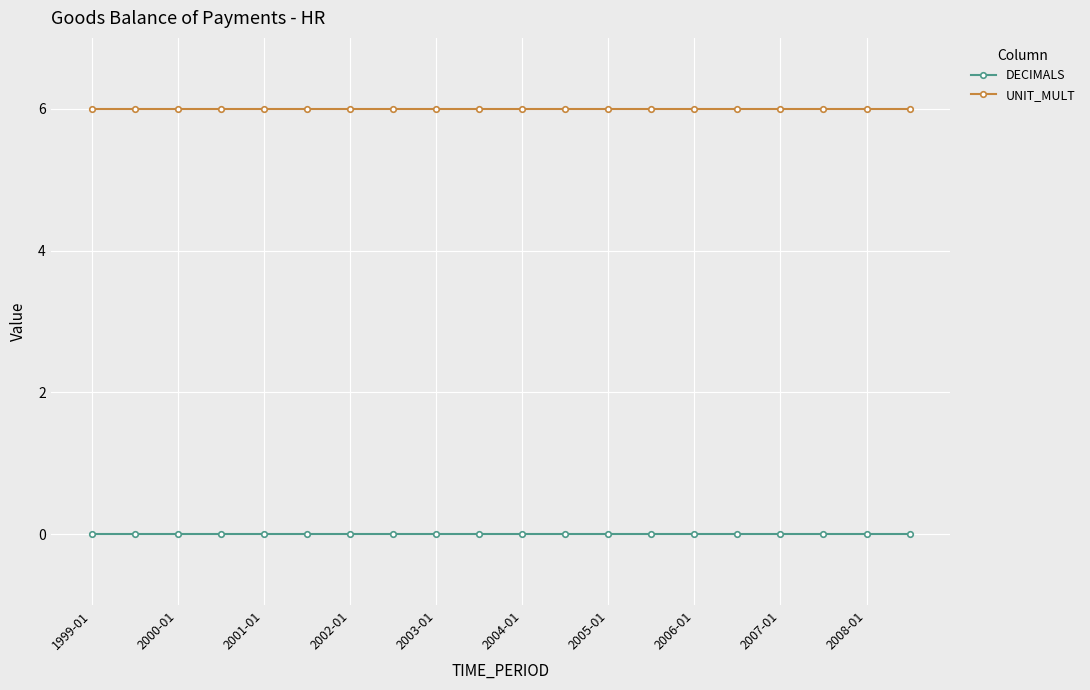

List the series in order of their peak value, lowest first.

DECIMALS, UNIT_MULT